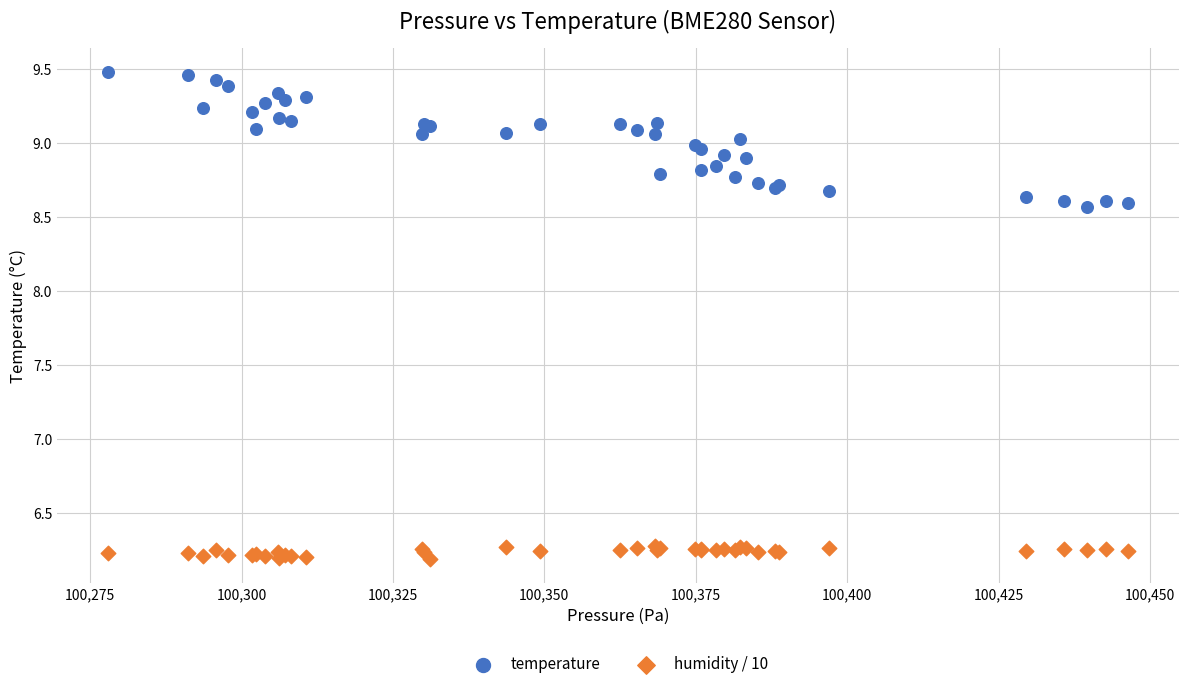

What are all the series names shown in the legend?

temperature, humidity / 10